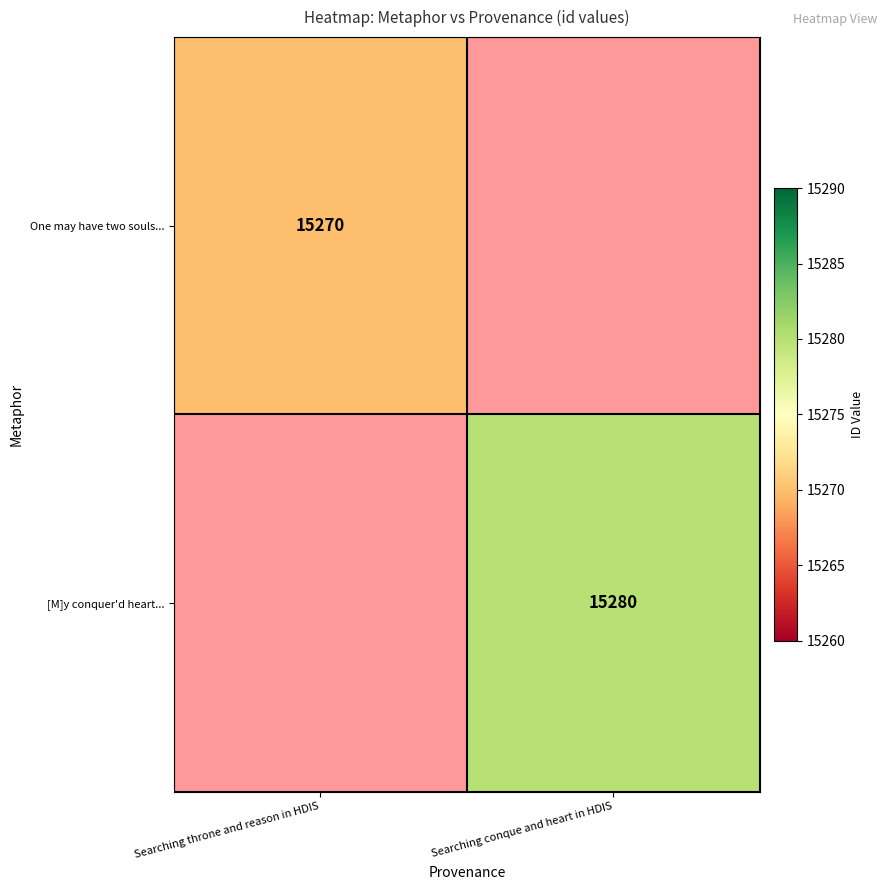

Is it true that One may have two souls... equals 9009 at Searching throne and reason in HDIS?

False